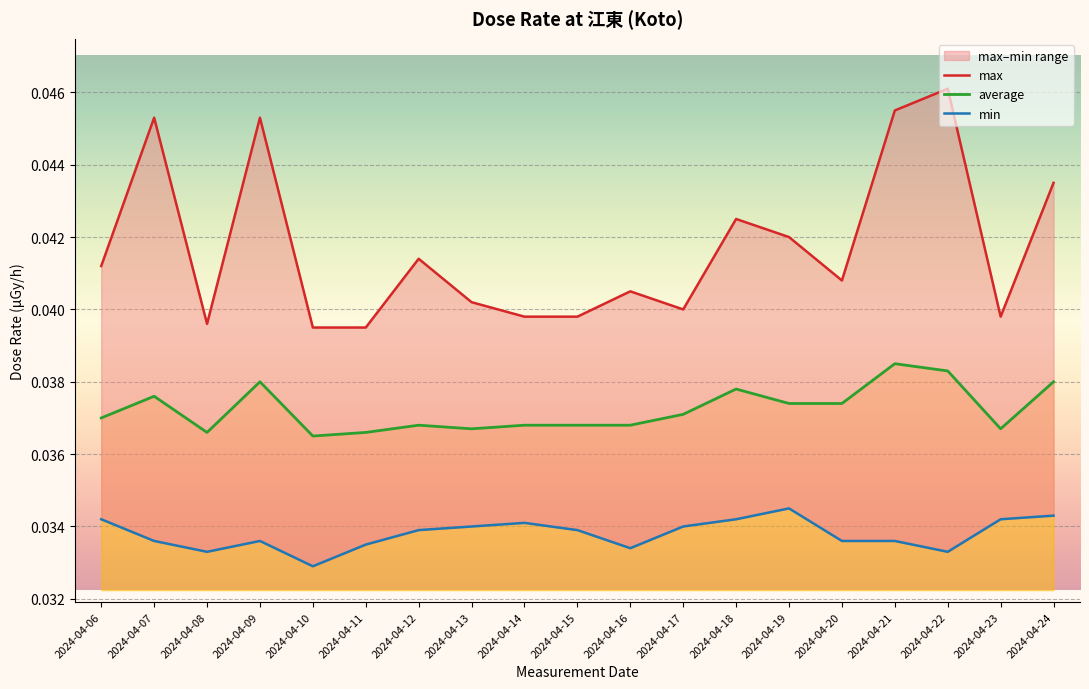

Which series has the largest total across all categories?

max